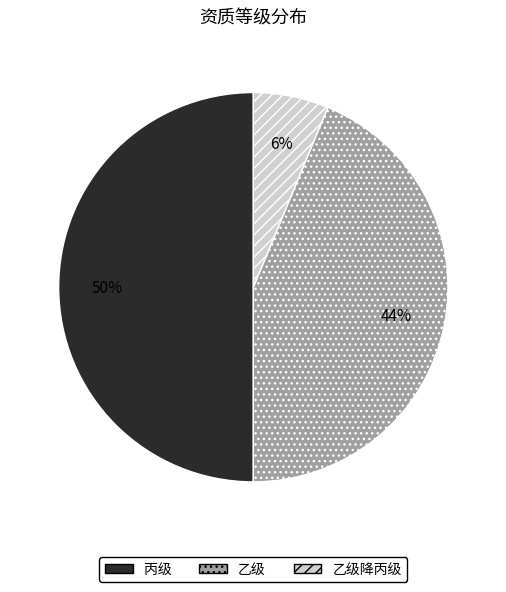

Does 乙级降丙级 represent more than half of the total?

No